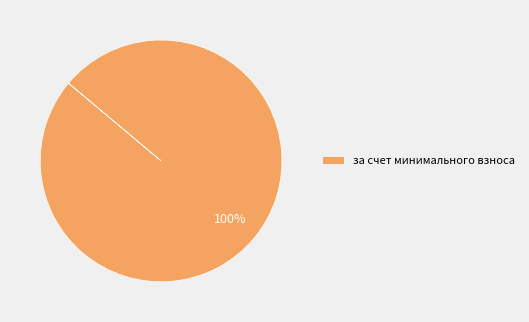

Does any single category account for the majority?

Yes